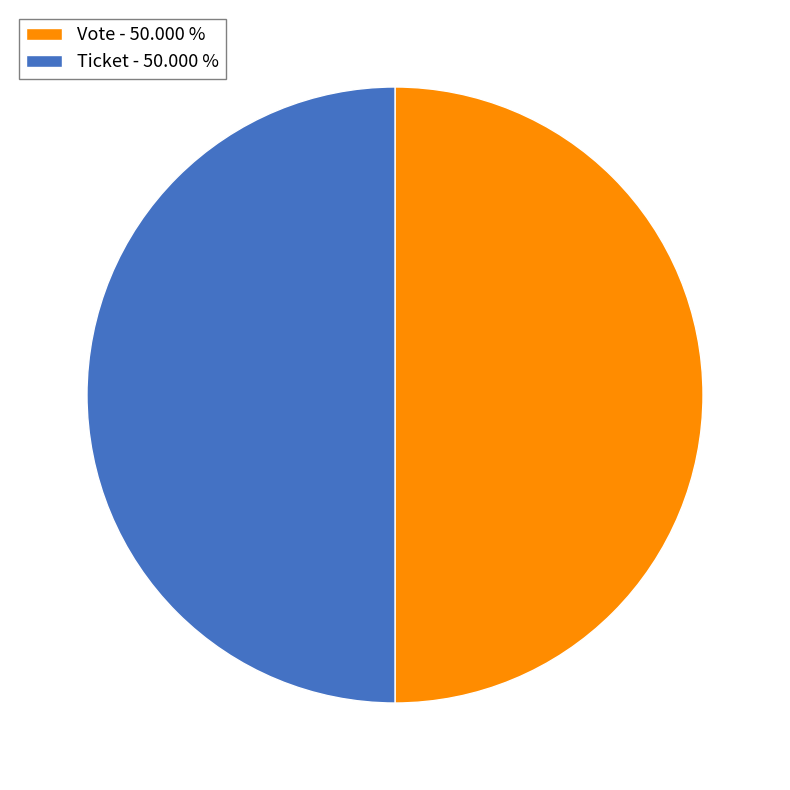

How many segments does this pie chart have?

2